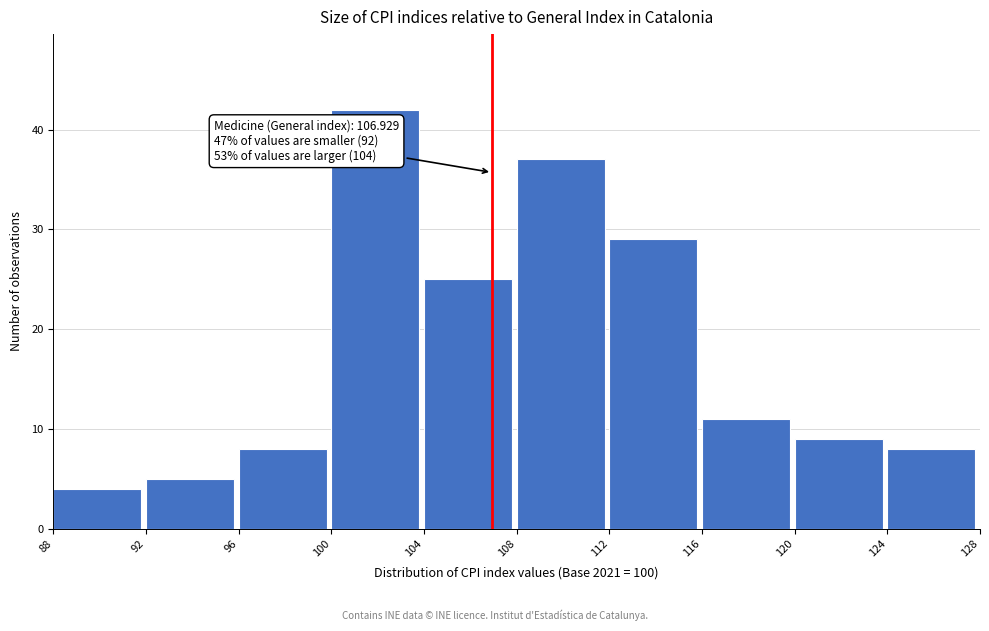

Which range on the x-axis has the tallest bar?

100 to 104